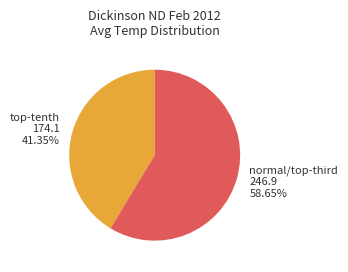

Count the number of slices in the pie.

2